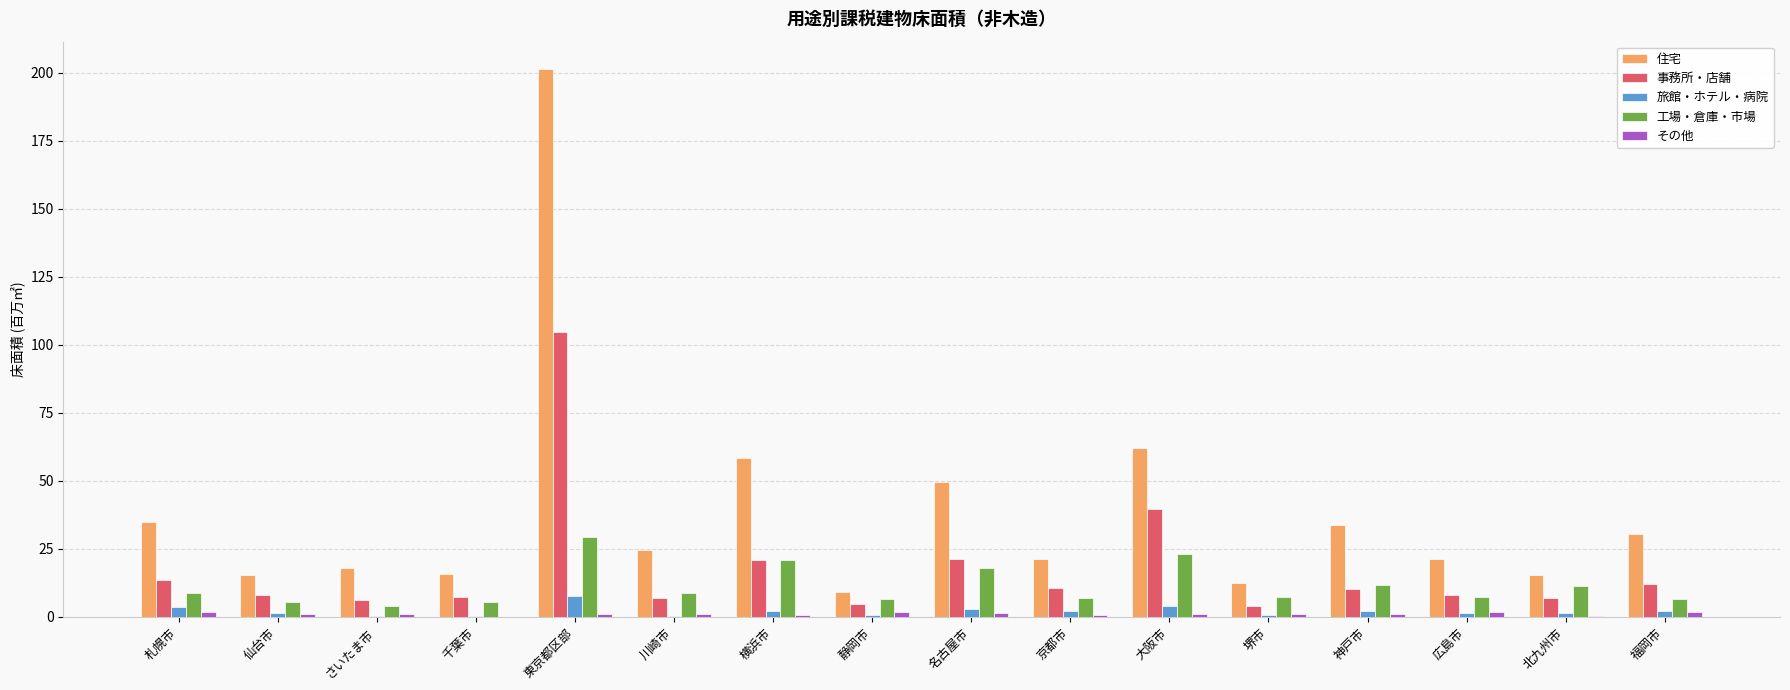

What is the sum of all 住宅 values?

624.3